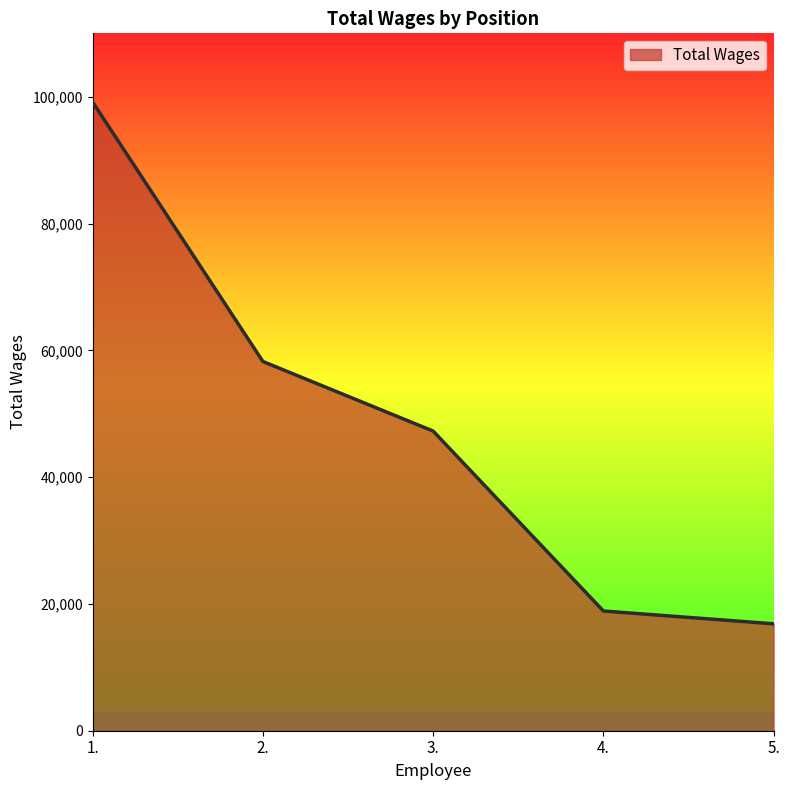

Rank the categories by value from lowest to highest.

5., 4., 3., 2., 1.